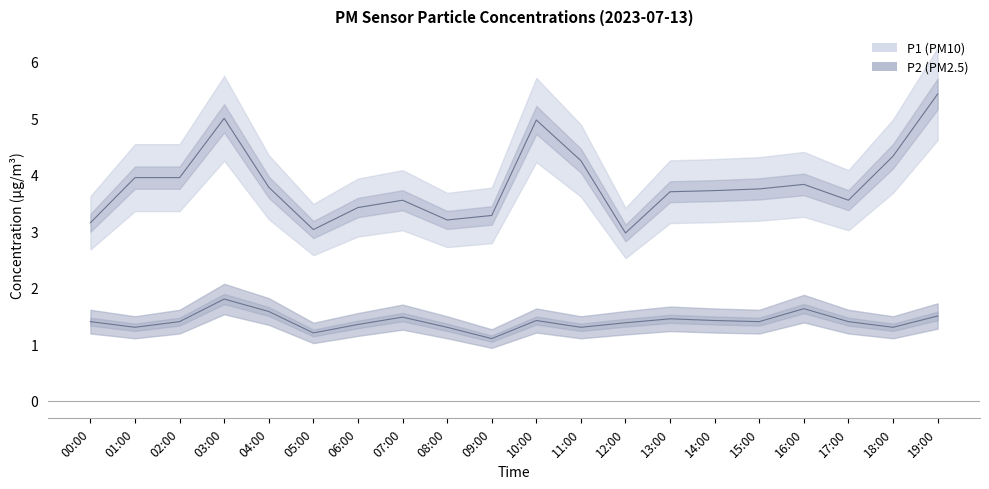

Reading left to right, list all the values displayed in this chart.

P1: 3.1	4.0	4.0	5.0	3.8	3.0	3.4	3.5	3.2	3.3	5.0	4.2	3.0	3.7	3.7	3.8	3.8	3.5	4.3	5.4
P2: 1.4	1.3	1.4	1.8	1.6	1.2	1.4	1.5	1.3	1.1	1.4	1.3	1.4	1.4	1.4	1.4	1.6	1.4	1.3	1.5